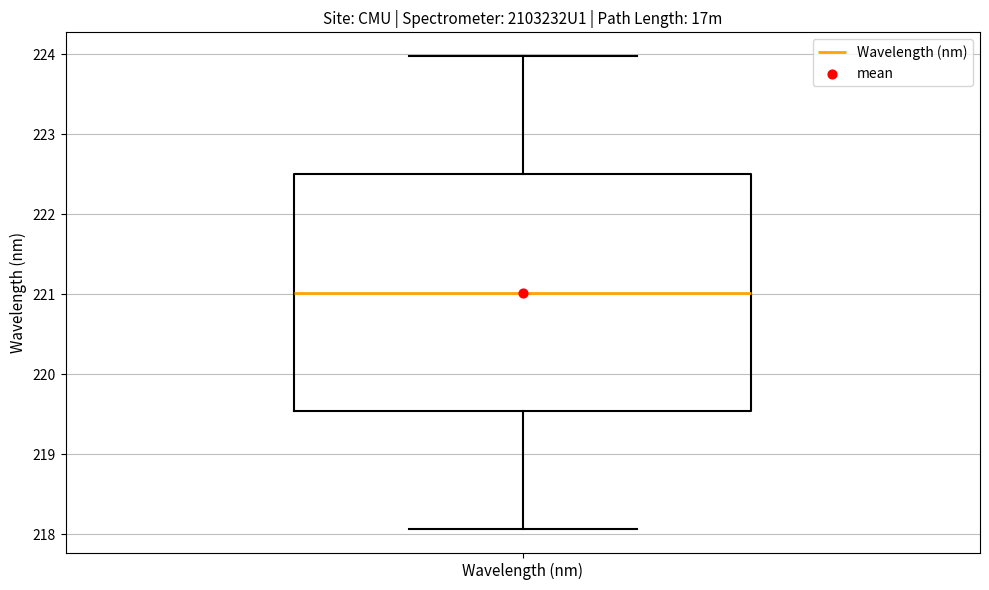

Read this box plot against the y-axis: the position of the median line, the range covered by the box, and the ends of both whiskers. The values are not printed on the chart, so give them approximately, as read against the axis.

median 221.0, box 219.5 to 222.5, whiskers 218.1 to 224.0